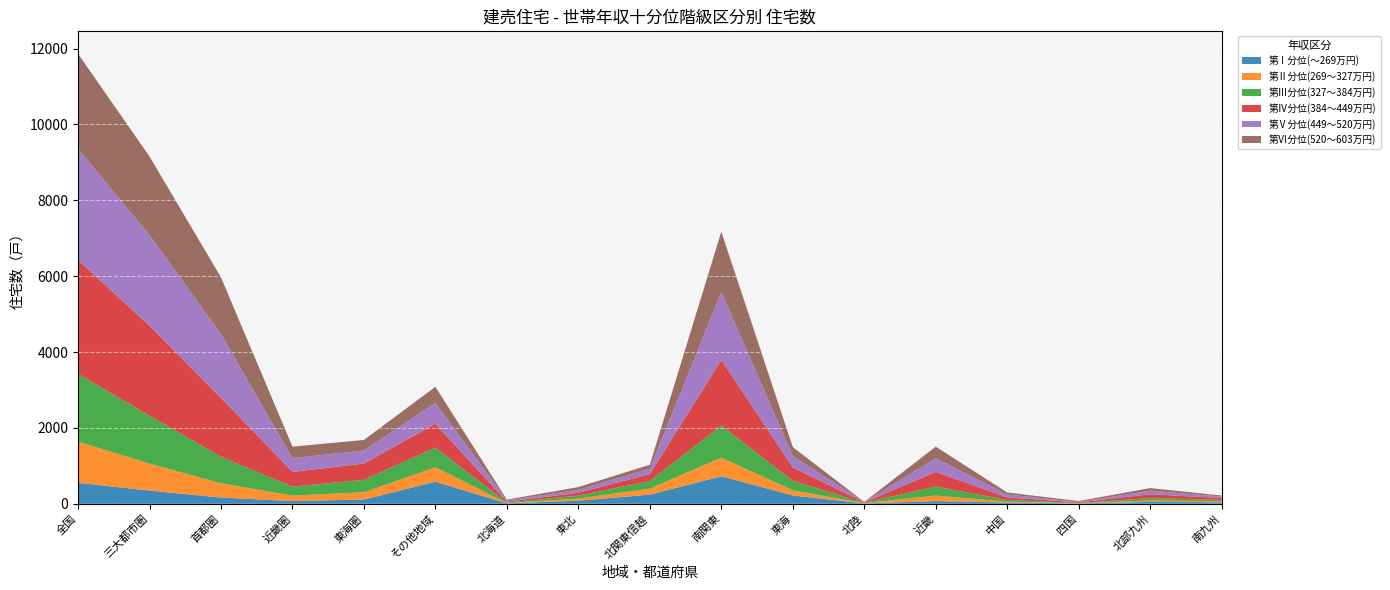

Reading left to right, extract all data points from this chart.

第Ⅰ分位(～269万円): 全国=552	三大都市圏=349	首都圏=165	近畿圏=71	東海圏=113	その他地域=583	北海道=12	東北=82	北関東信越=241	南関東=725	東海=220	北陸=10	近畿=71	中国=34	四国=9	北部九州=51	南九州=40
第Ⅱ分位(269～327万円): 全国=1089	三大都市圏=709	首都圏=374	近畿圏=146	東海圏=189	その他地域=380	北海道=8	東北=55	北関東信越=158	南関東=490	東海=135	北陸=7	近畿=146	中国=21	四国=6	北部九州=33	南九州=30
第Ⅲ分位(327～384万円): 全国=1784	三大都市圏=1266	首都圏=700	近畿圏=236	東海圏=330	その他地域=518	北海道=14	東北=77	北関東信越=203	南関東=847	東海=252	北陸=8	近畿=236	中国=46	四国=6	北部九州=64	南九州=31
第Ⅳ分位(384～449万円): 全国=3001	三大都市圏=2370	首都圏=1553	近畿圏=388	東海圏=429	その他地域=631	北海道=21	東北=78	北関東信越=182	南関東=1730	東海=351	北陸=13	近畿=388	中国=66	四国=16	北部九州=104	南九州=52
第Ⅴ分位(449～520万円): 全国=2935	三大都市圏=2388	首都圏=1683	近畿圏=361	東海圏=344	その他地域=547	北海道=34	東北=75	北関東信越=143	南関東=1792	東海=301	北陸=8	近畿=361	中国=78	四国=12	北部九州=92	南九州=39
第Ⅵ分位(520～603万円): 全国=2501	三大都市圏=2075	首都圏=1494	近畿圏=304	東海圏=277	その他地域=426	北海道=21	東北=74	北関東信越=102	南関東=1590	東海=235	北陸=3	近畿=304	中国=53	四国=23	北部九州=70	南九州=26